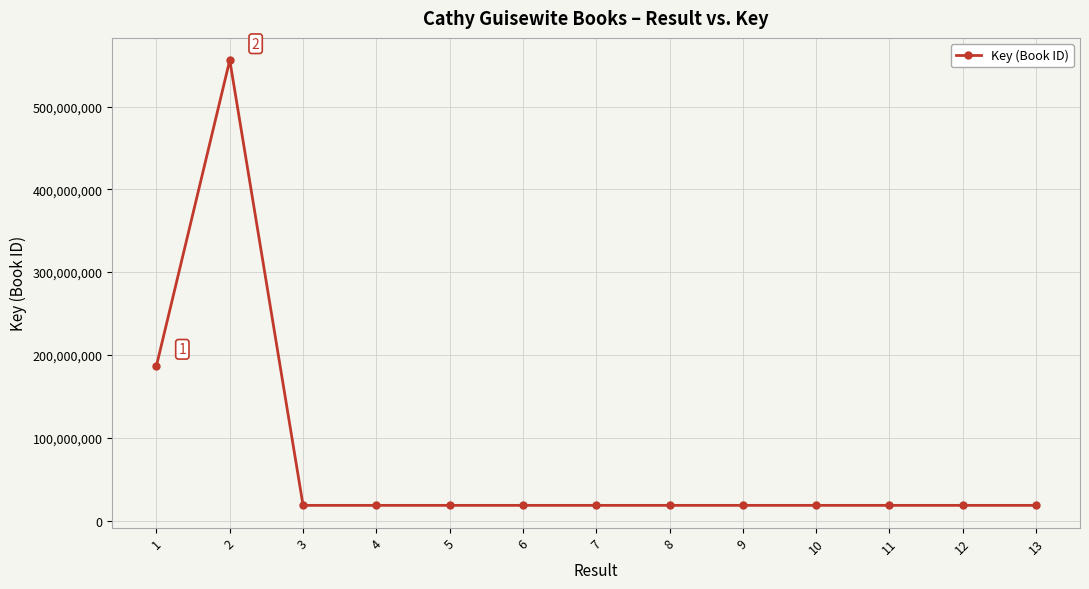

What is the minimum value shown in the chart?

18321914